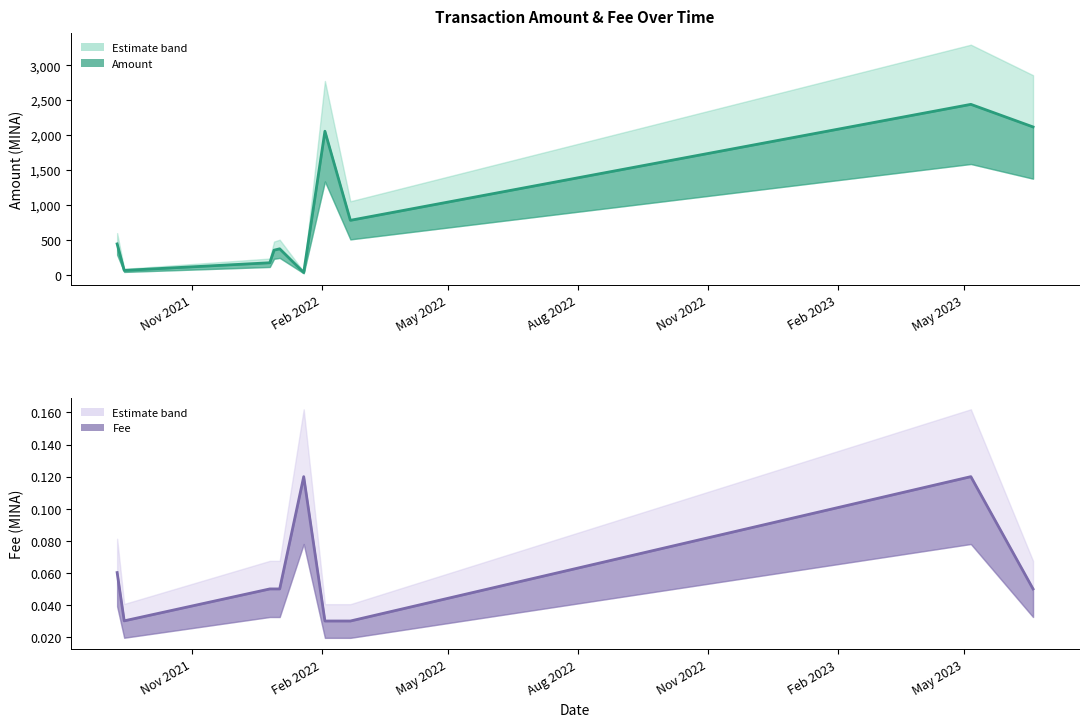

True or false: Amount (line) and Fee (line) cross at least once.

False